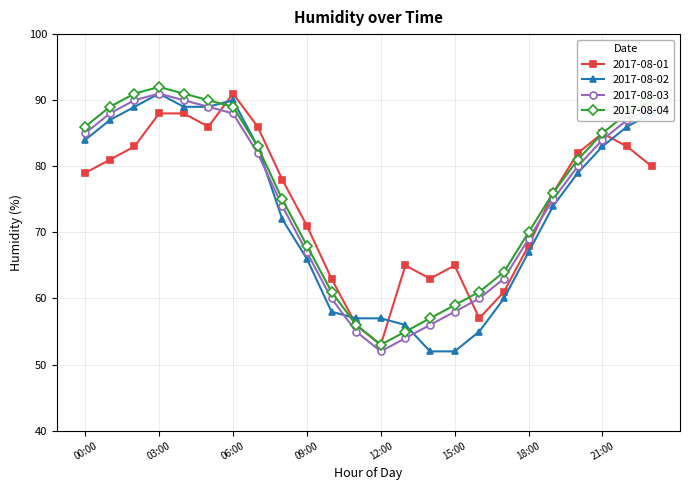

What is the highest value of the 2017-08-01 series?

91